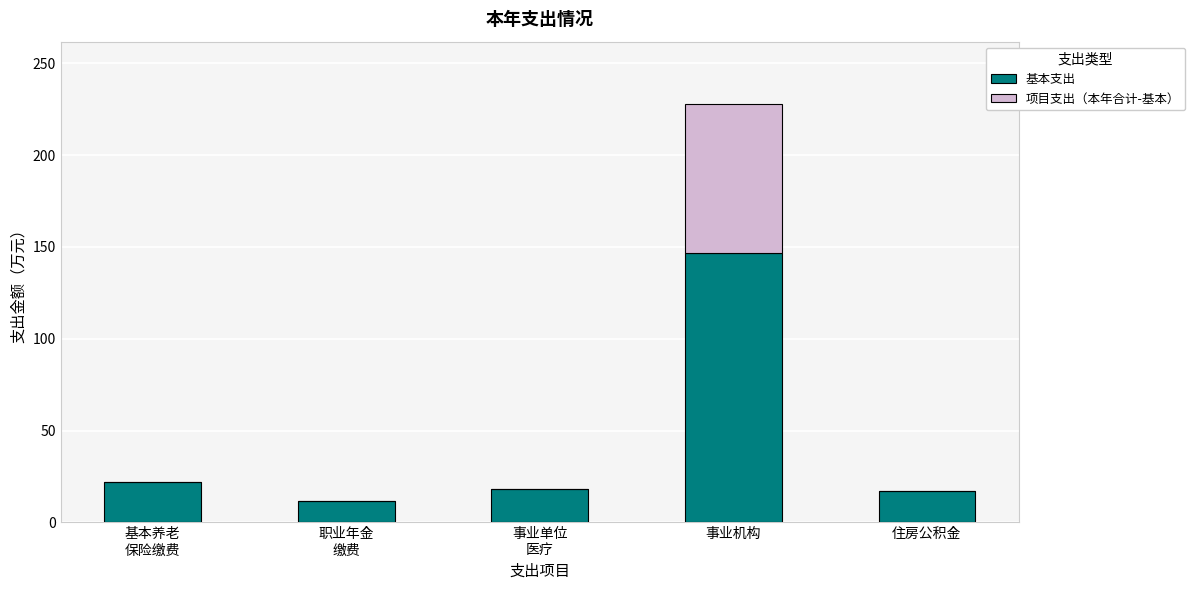

True or false: 基本支出 has a value of 30.1 at 住房公积金.

False